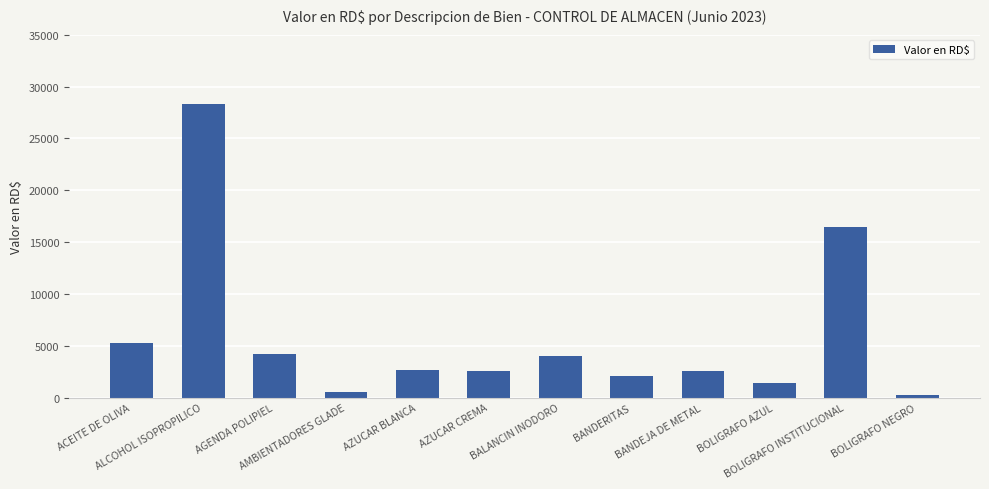

What is the value of the 11th bar from the left?

16500.0